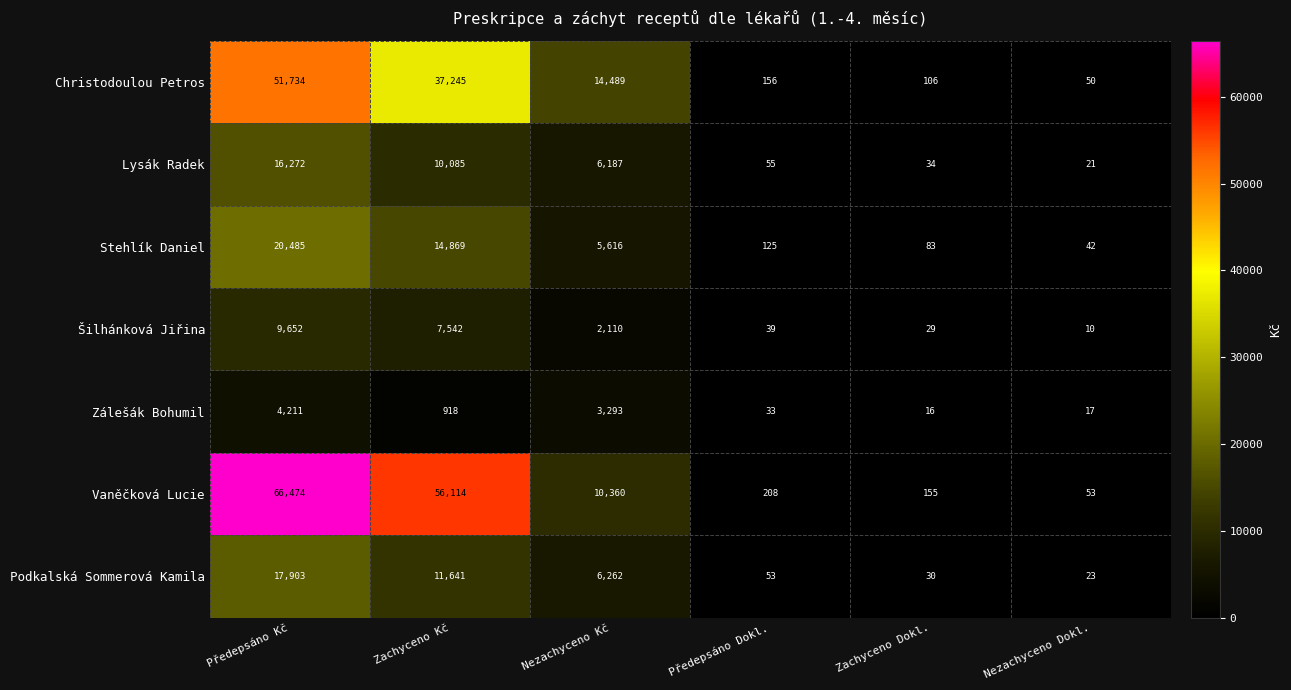

Which series has the widest spread of values?

Vaněčková Lucie